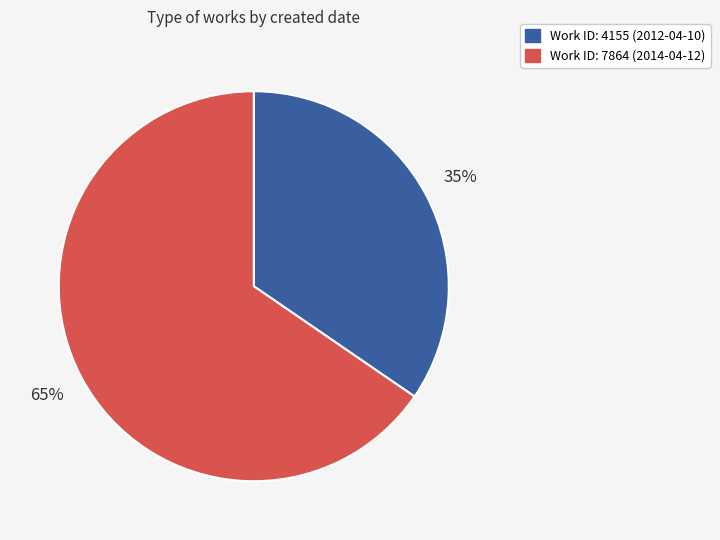

Does any single category account for the majority?

Yes